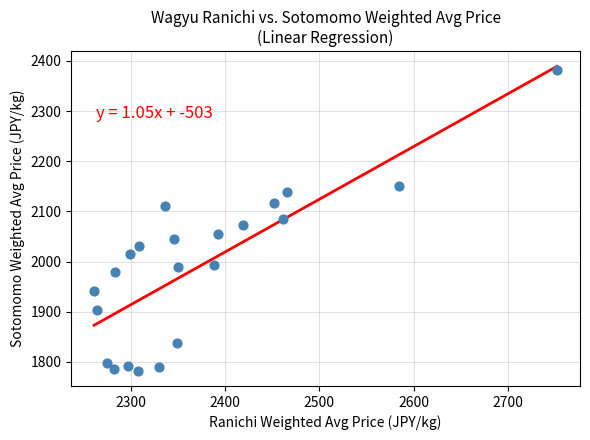

What is the range of Y values (max minus min)?

598.6